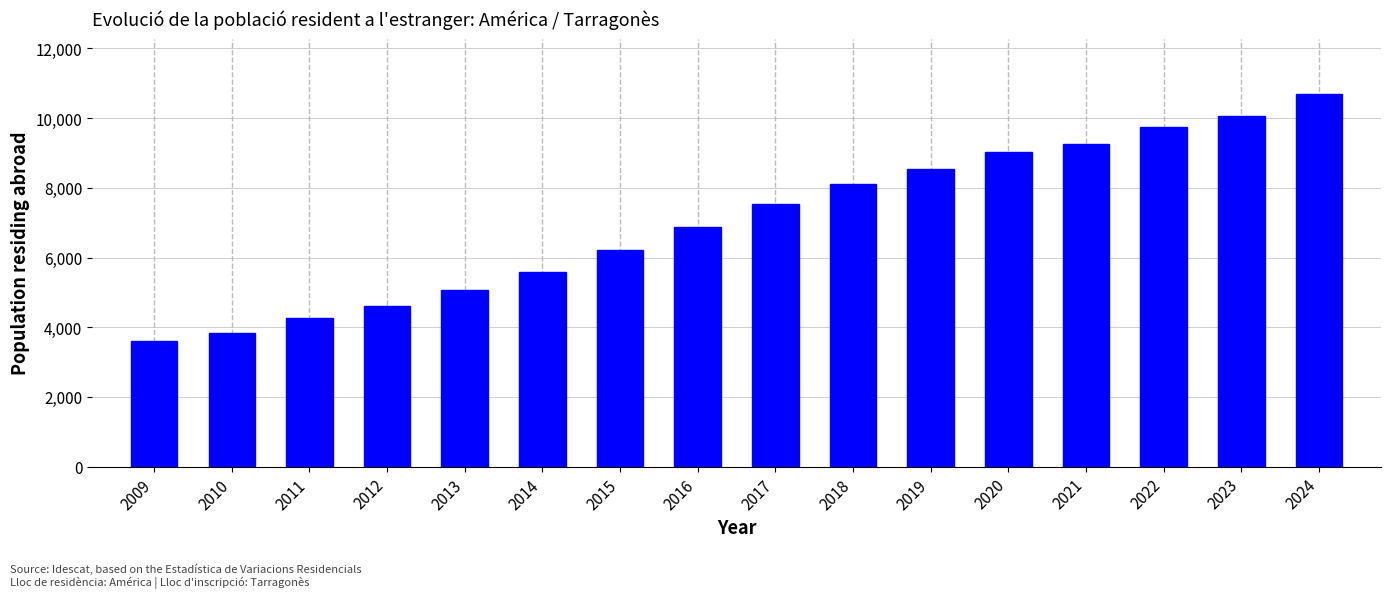

Reading left to right, transcribe all the data shown in this chart.

3595	3846	4279	4607	5082	5589	6203	6884	7523	8116	8538	9014	9265	9745	10069	10681